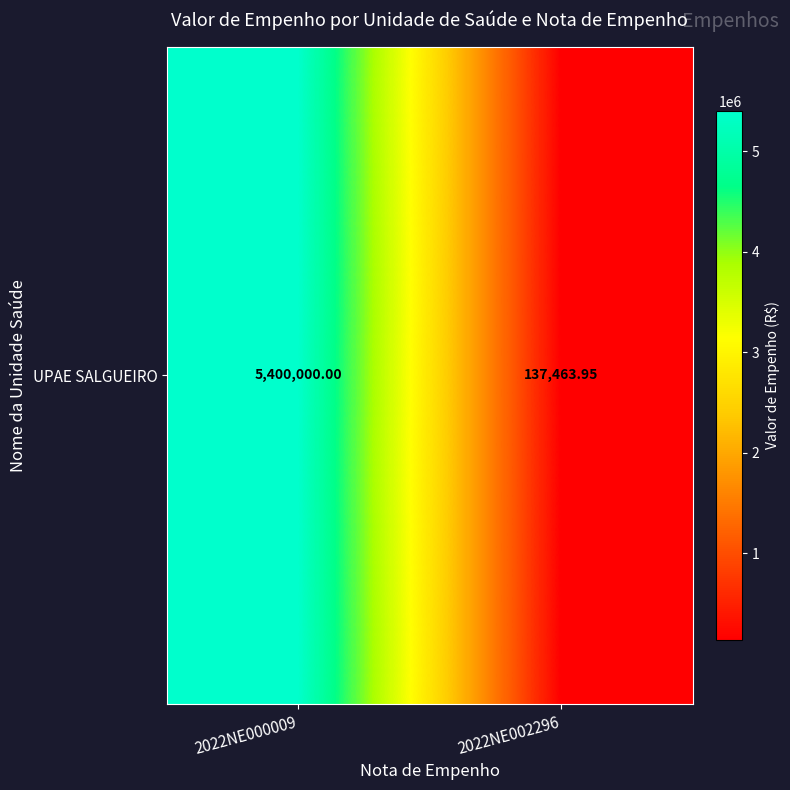

Reading right to left, extract all data points from this chart.

137464.0	5400000.0